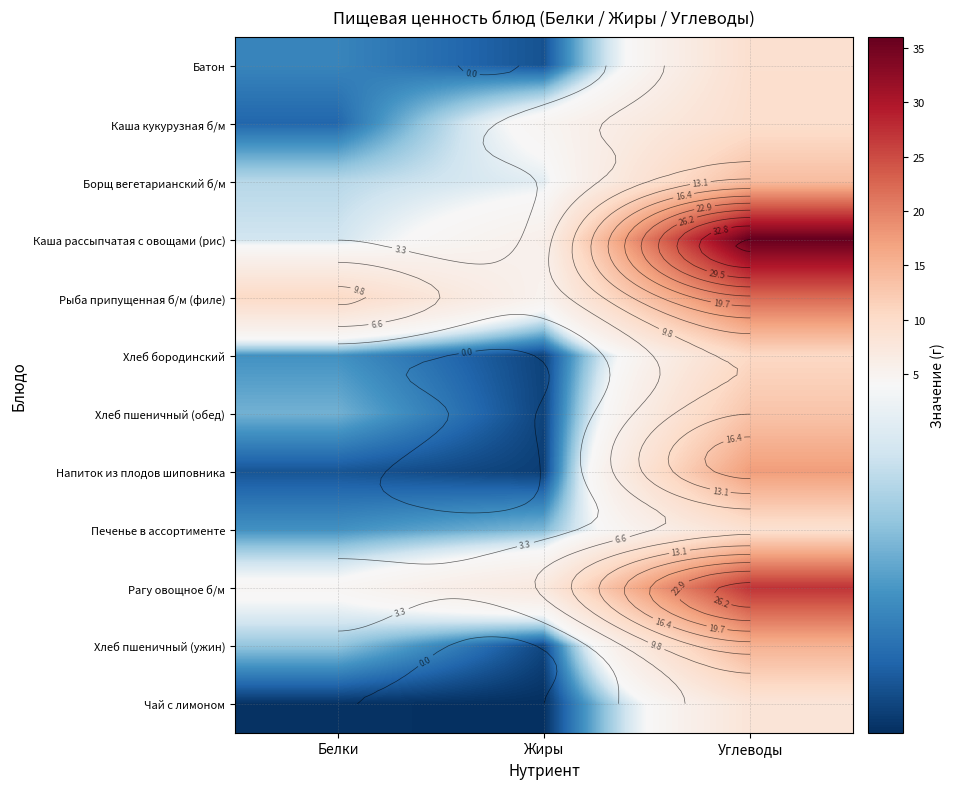

The value of Хлеб пшеничный (ужин) at Углеводы is 7.5. True or false?

False